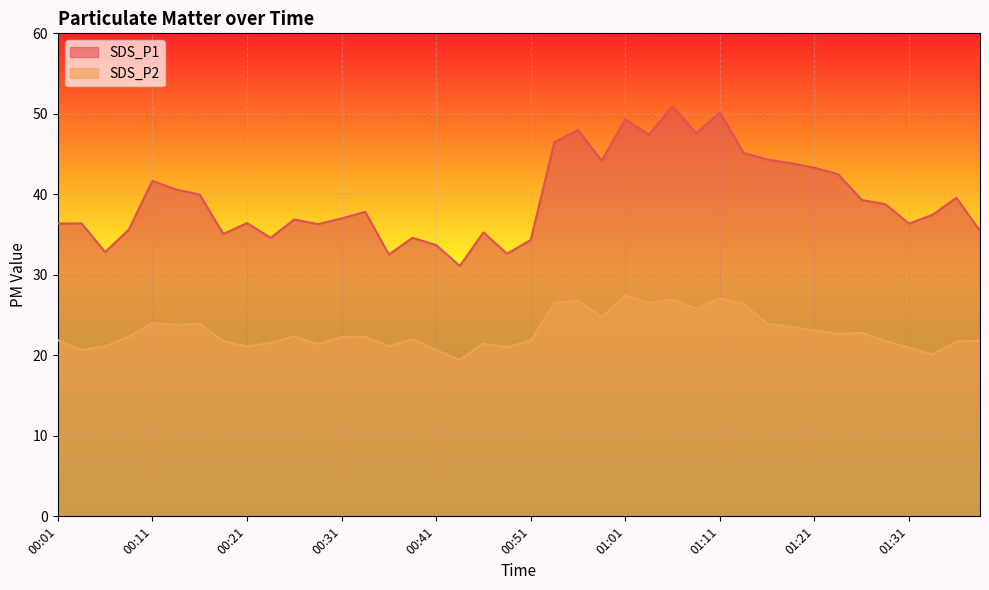

What is the value of the SDS_P2 point at the 23rd from the left?

26.8